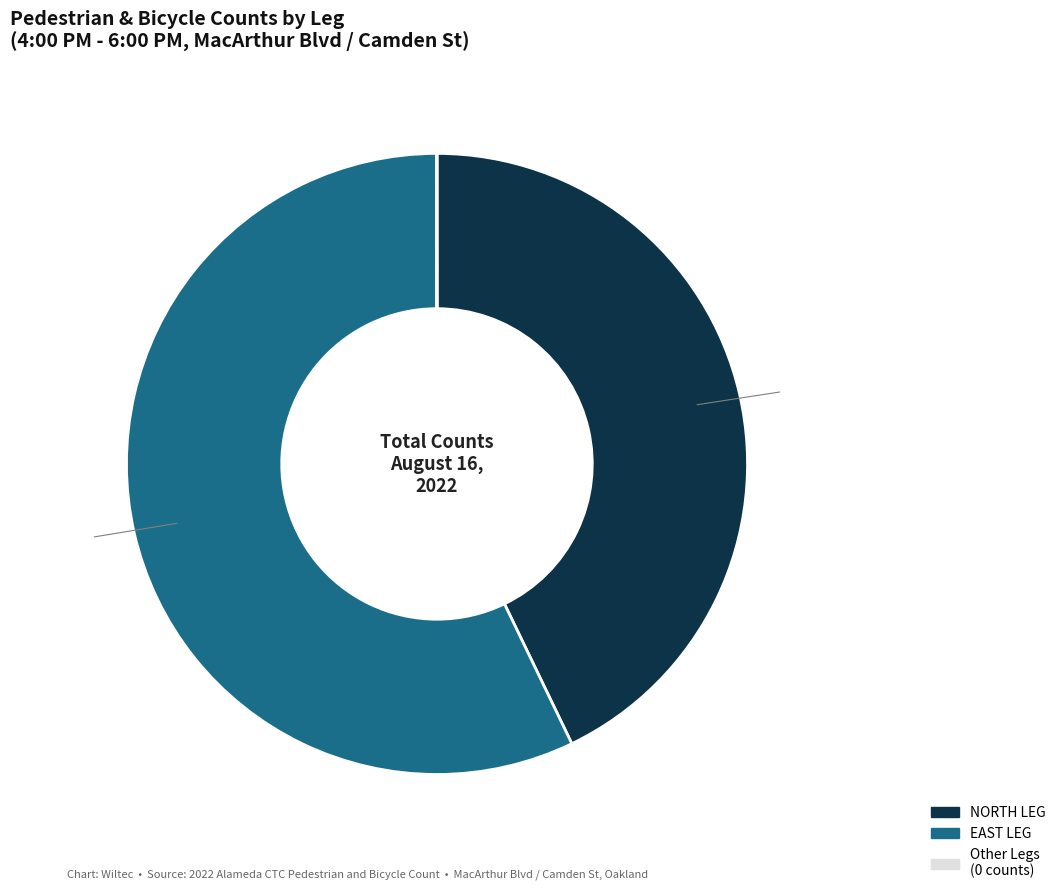

Is there a majority slice in this chart?

Yes